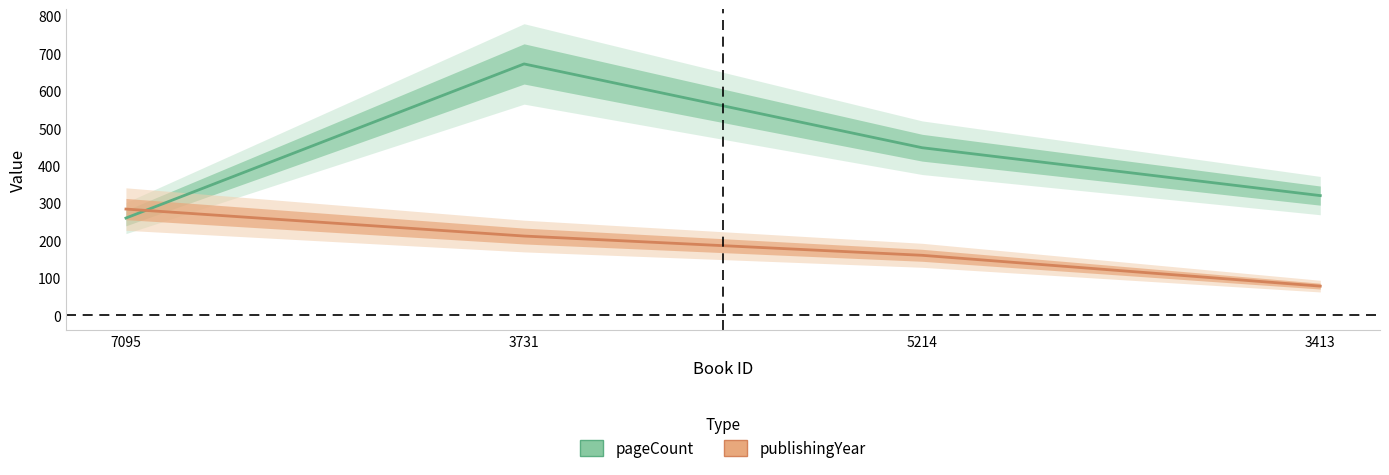

Which has a higher value, 5214 or 7095?

5214